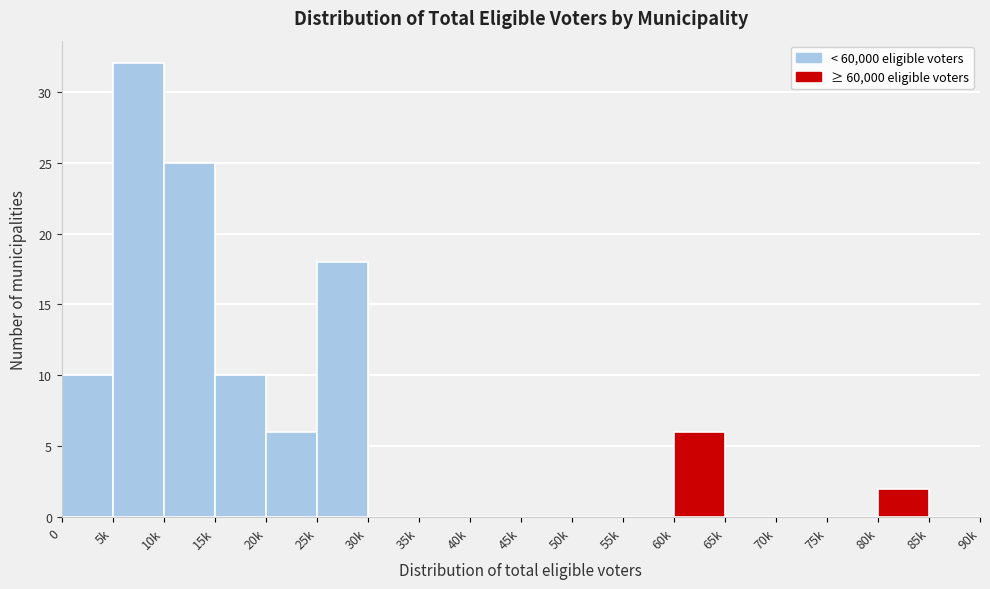

Reading left to right, list all the values displayed in this chart.

0=10	5k=32	10k=25	15k=10	20k=6	25k=18	30k=0	35k=0	40k=0	45k=0	50k=0	55k=0	60k=6	65k=0	70k=0	75k=0	80k=2	85k=0